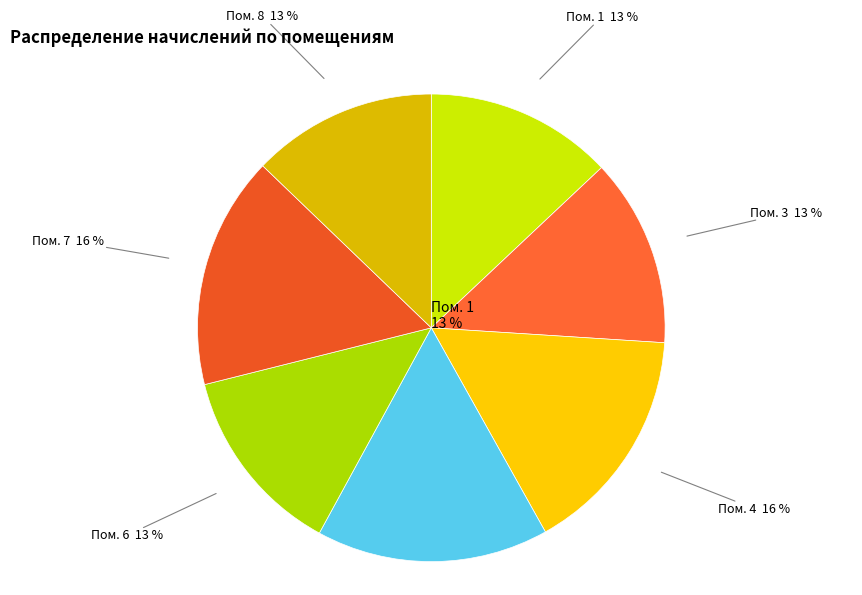

To the nearest percent, what portion does 4 represent?

16%